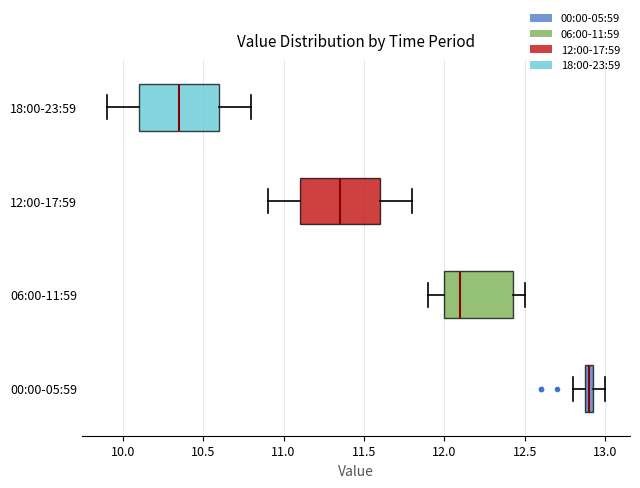

Where is the right edge of the box for 18:00-23:59 on the x-axis? The values are not printed on the chart, so give them approximately, as read against the axis.

10.60